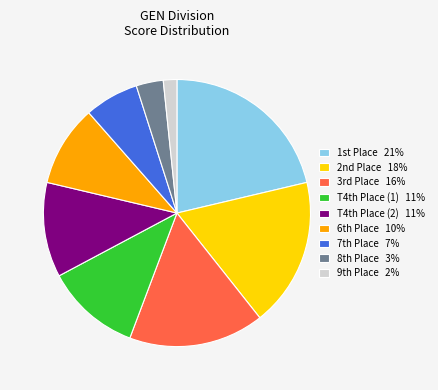

True or false: T4th Place (2) 11% accounts for 3% of the total.

False